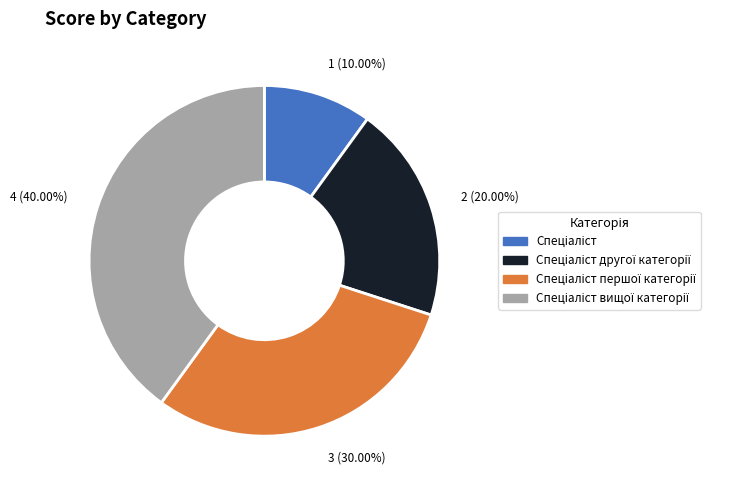

Is there any slice that represents more than half of the pie?

No